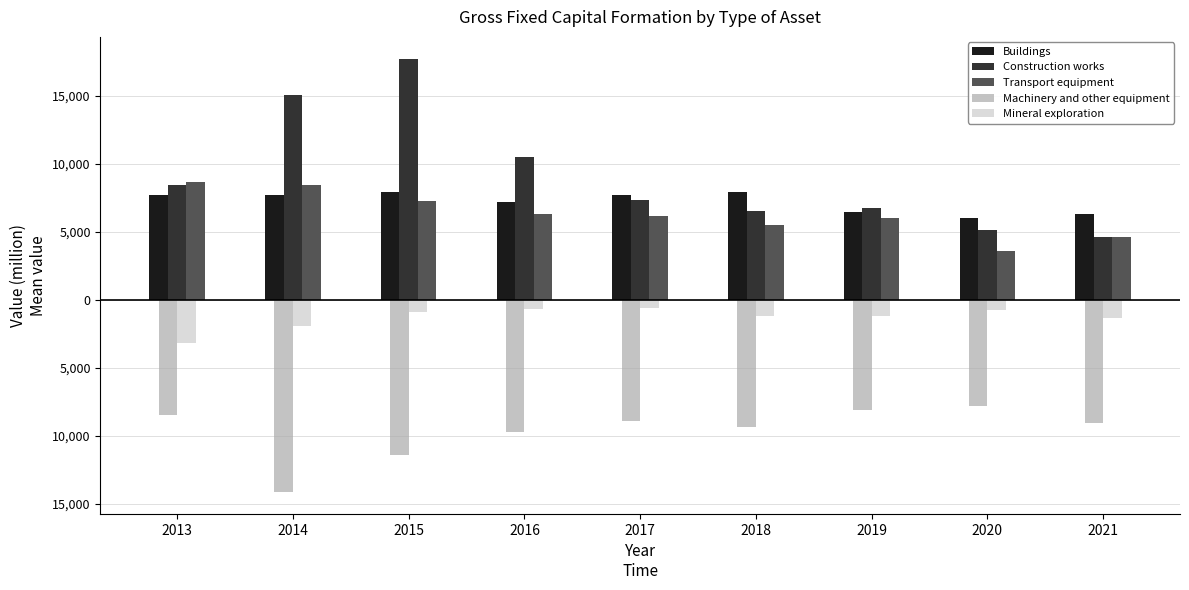

Which has a higher value, 2017 or 2020?

2017